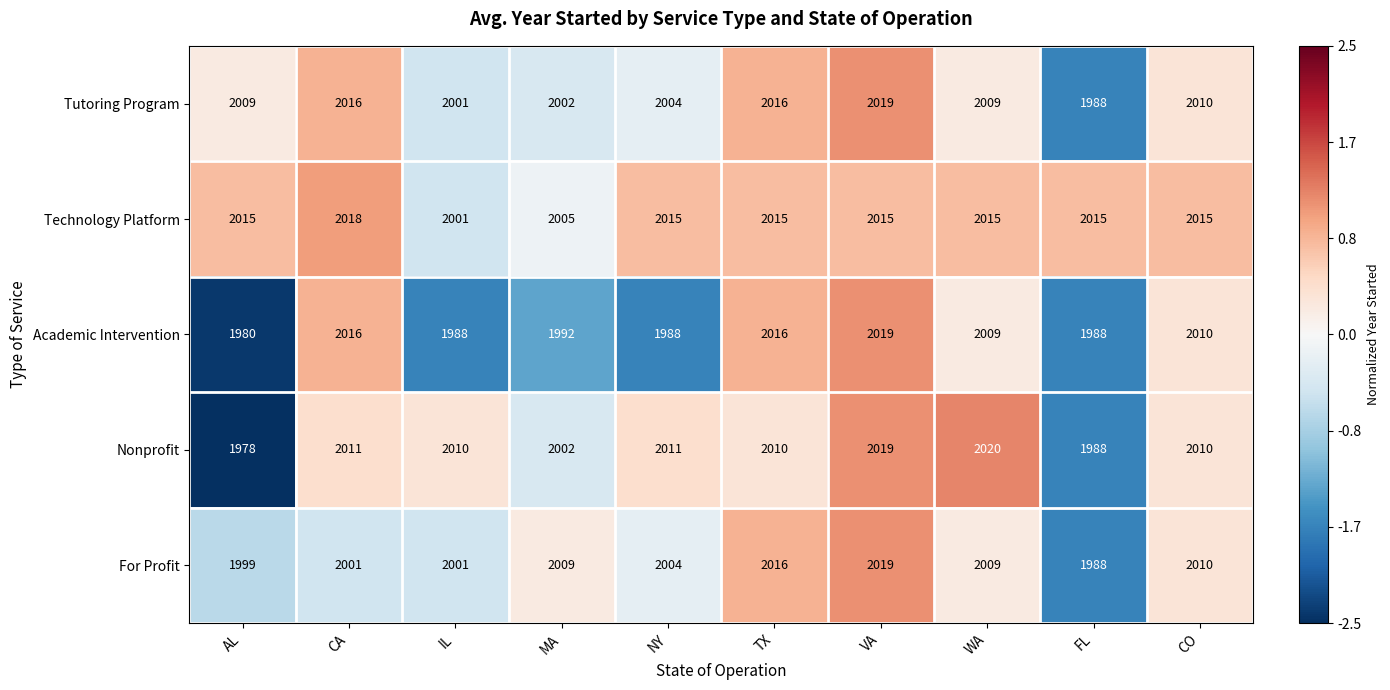

Which series changed the most between AL and IL?

Nonprofit